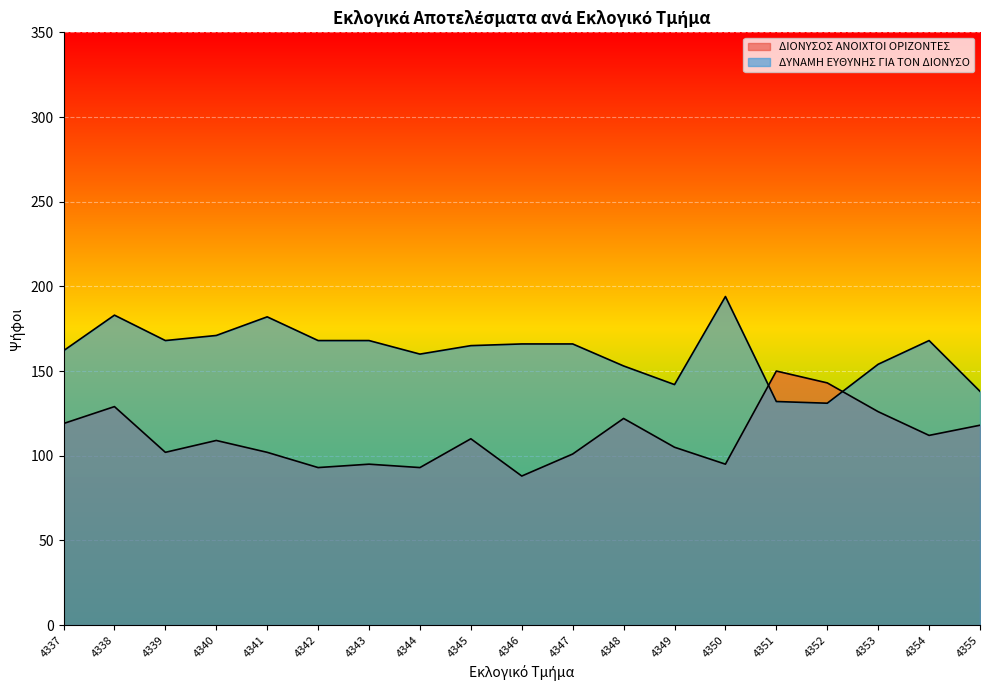

At which category does the chart reach its minimum across all series?

4346